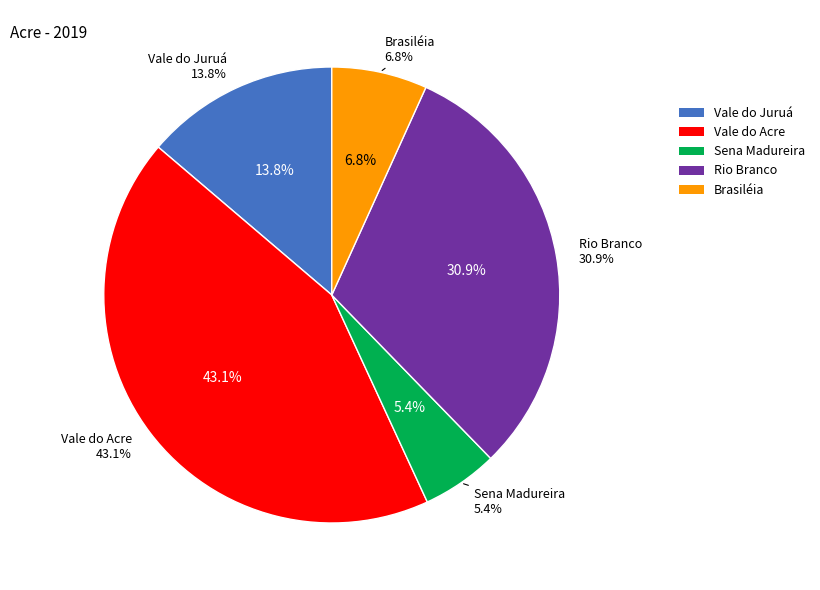

How many segments does this pie chart have?

5